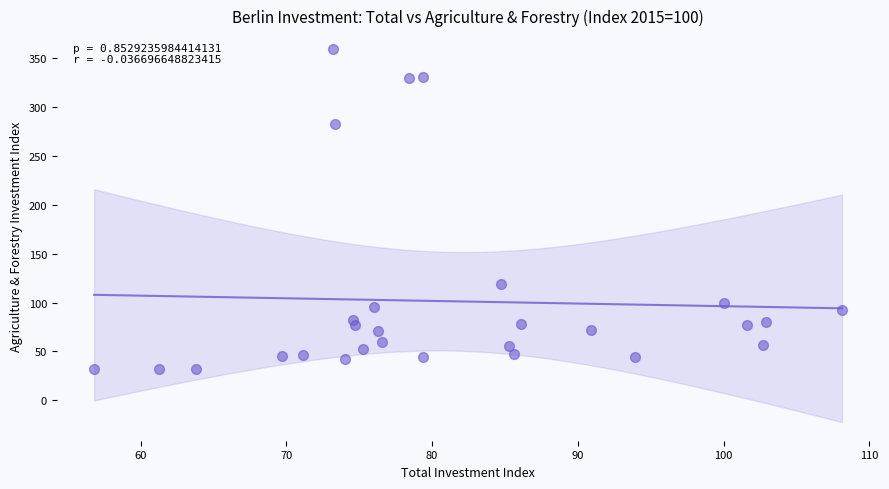

What is the range of X values (max minus min)?

51.3